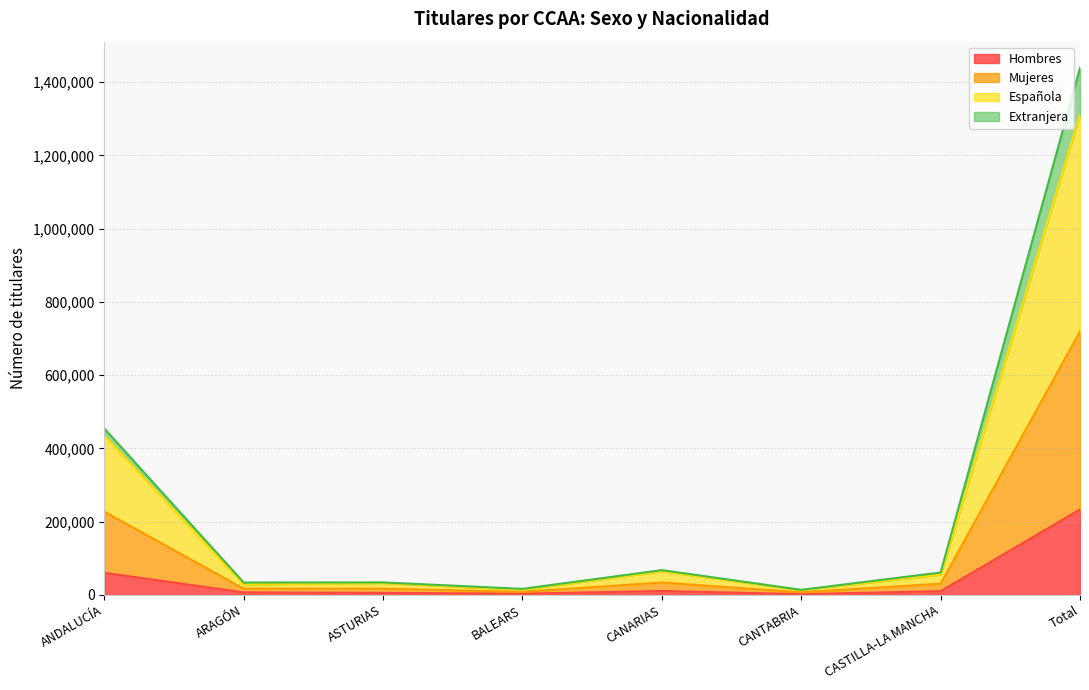

What is the total value across all series at ARAGÓN?

33834